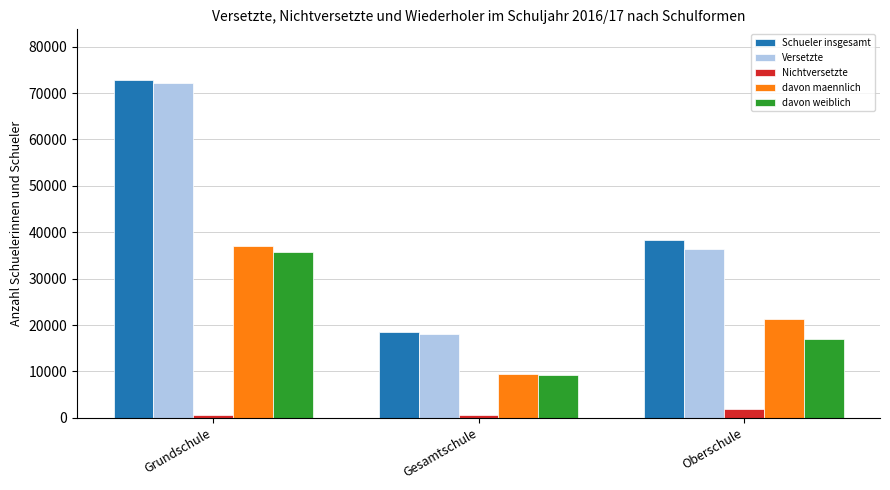

The Versetzte series shows 36472 at Oberschule. True or false?

True